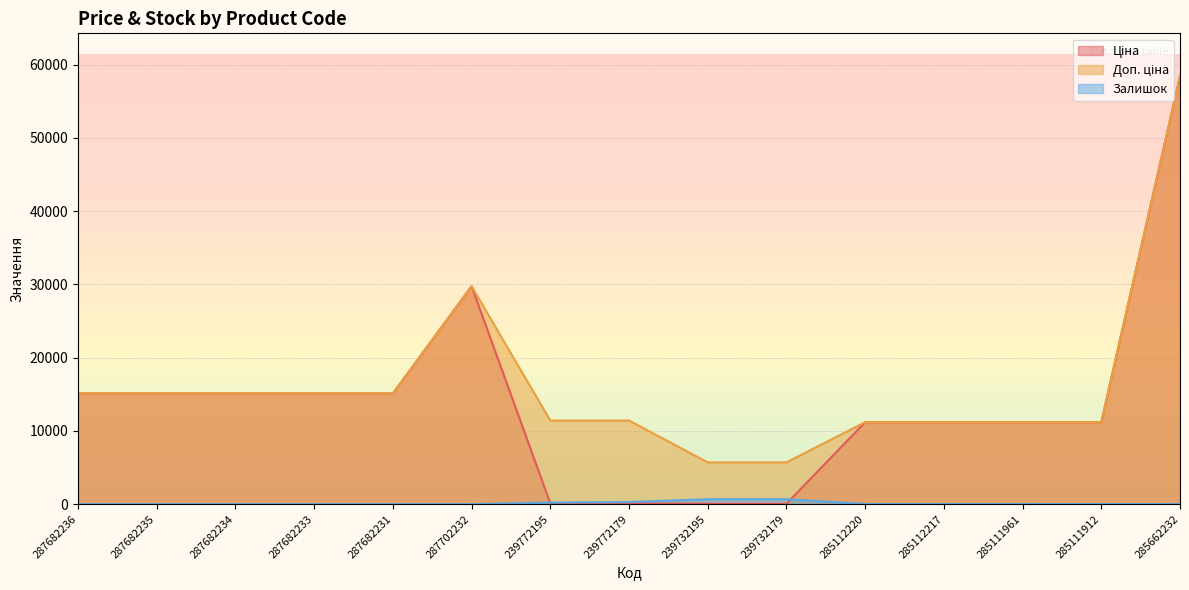

How many lines are shown in the chart?

3